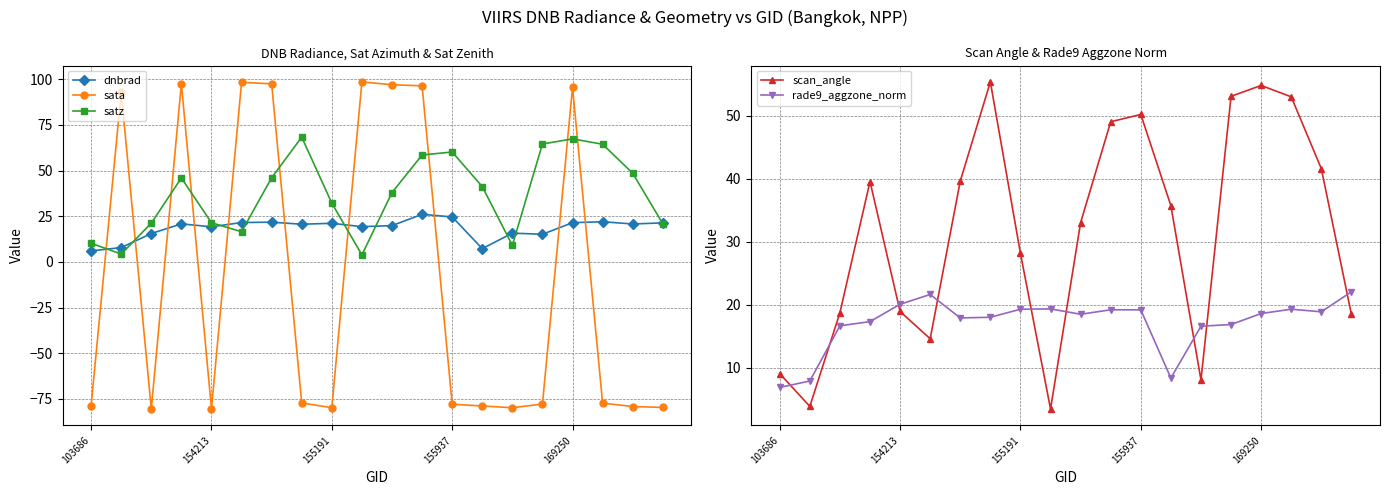

The dnbrad series shows 33.5 at 169250. True or false?

False